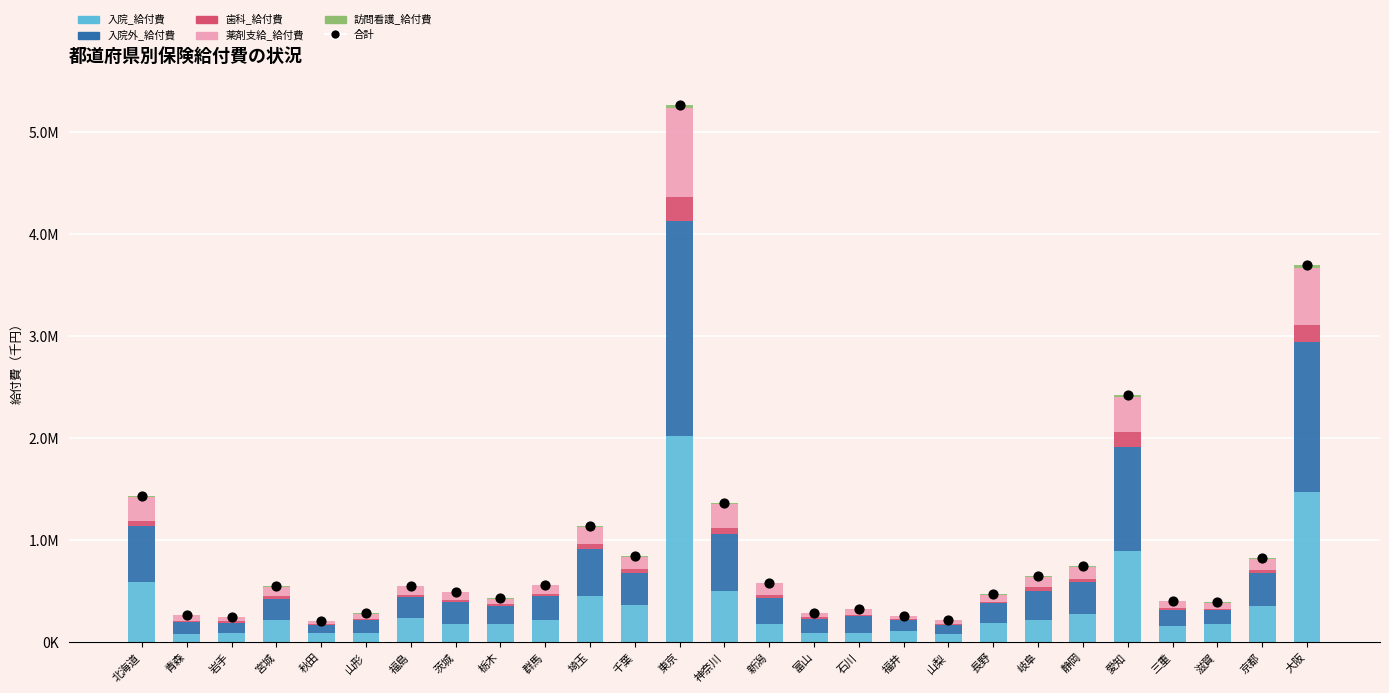

At how many categories does at least one series exceed 863750?

6